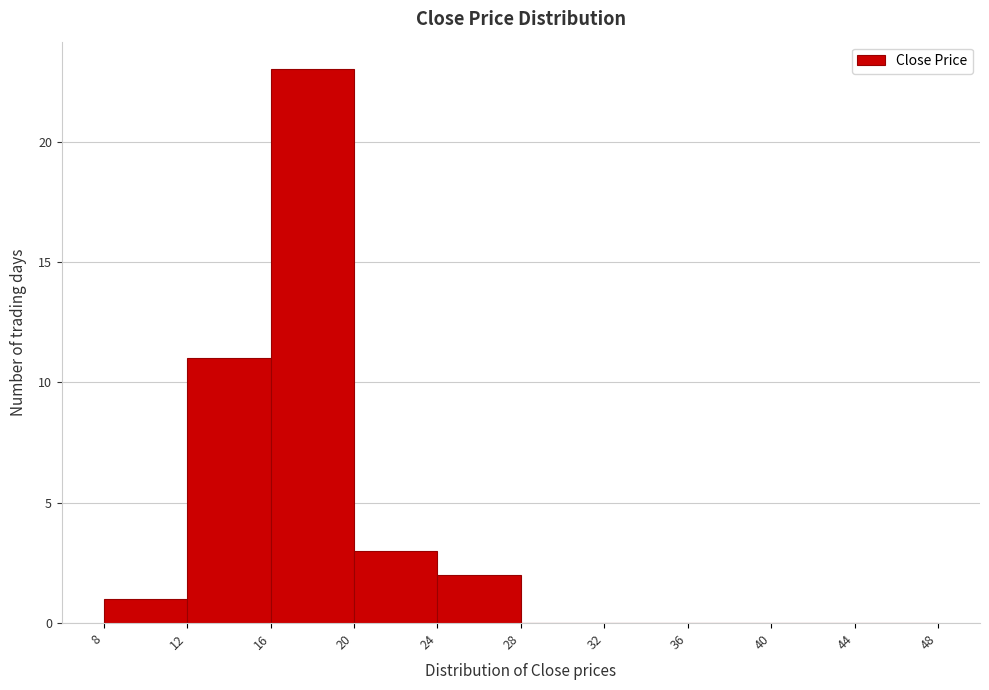

Over which range of the x-axis is the bar tallest?

16 to 20